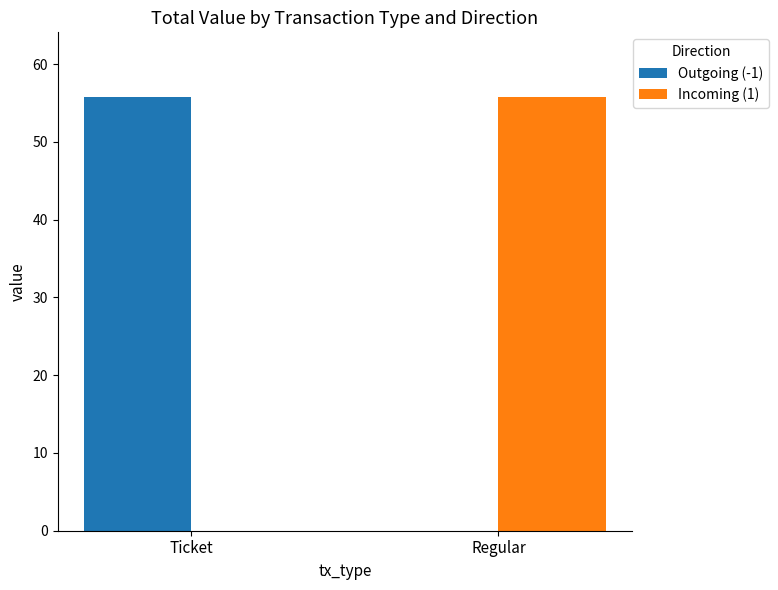

At which label does Incoming (1) first exceed 55?

Regular